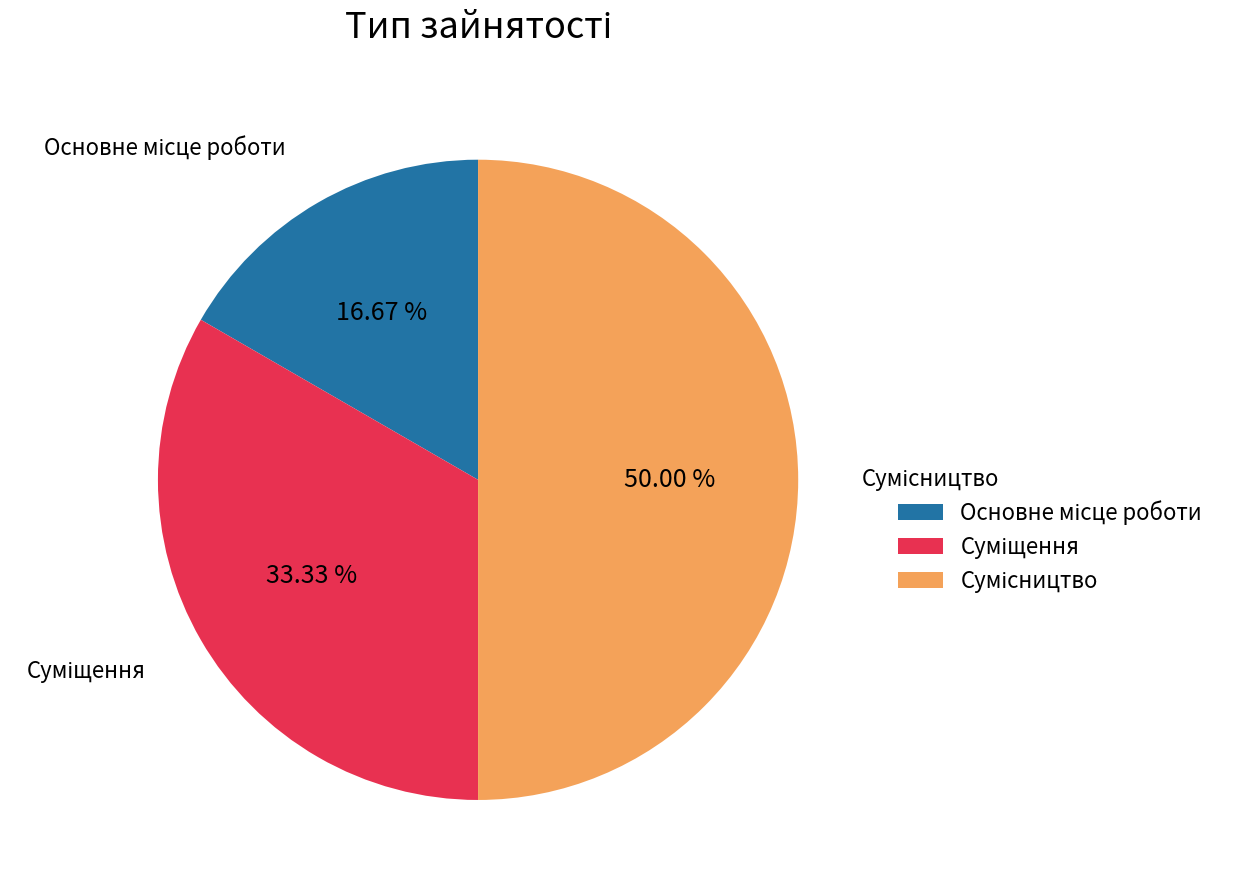

The Основне місце роботи slice represents 5% of the pie. True or false?

False